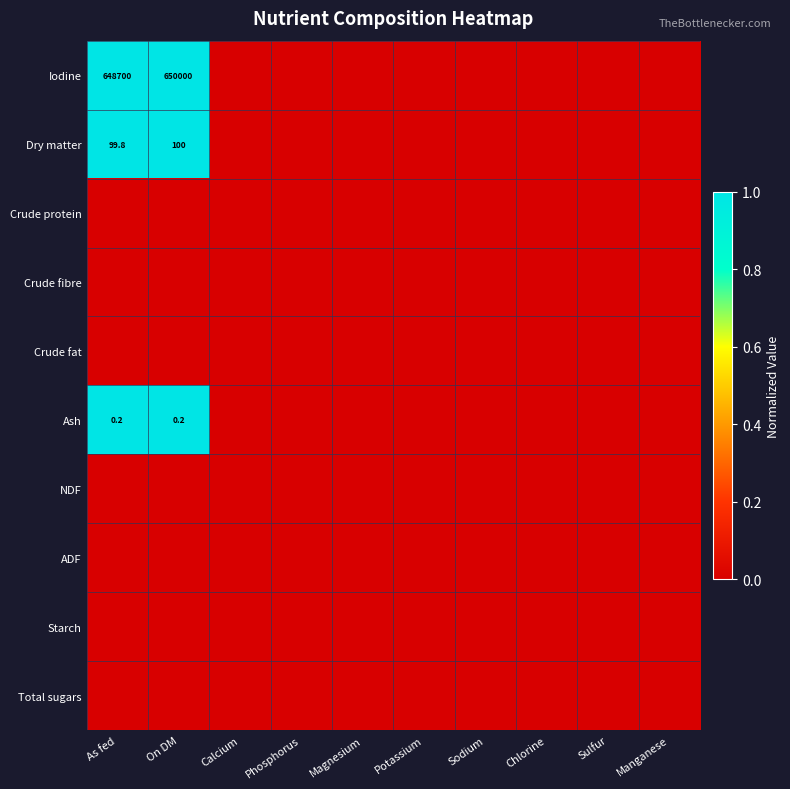

True or false: Dry matter has a value of 99.8 at As fed.

True